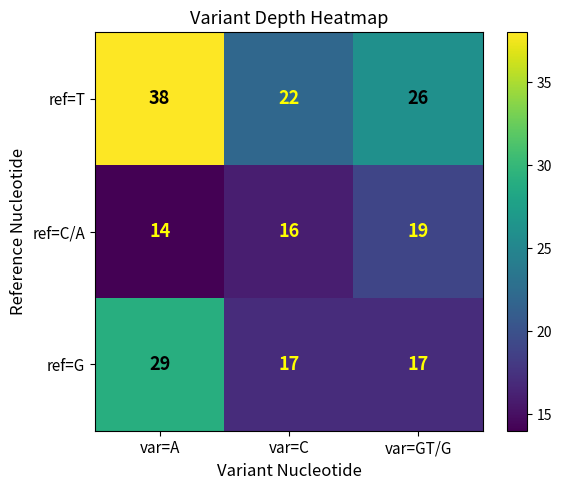

Reading left to right, list all the values displayed in this chart.

ref=T: var=A=38	var=C=22	var=GT/G=26
ref=C/A: var=A=14	var=C=16	var=GT/G=19
ref=G: var=A=29	var=C=17	var=GT/G=17